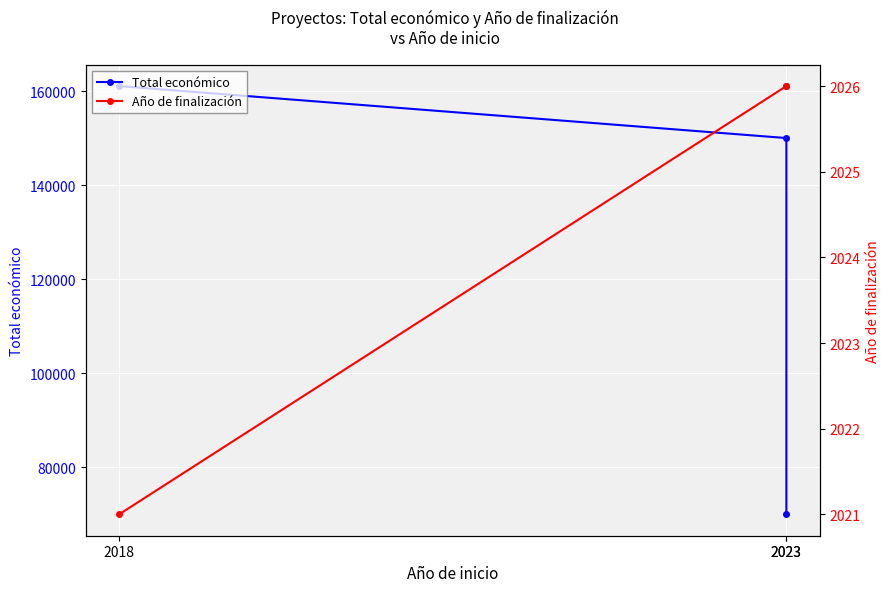

What is the total value across all series at 2018?

163071